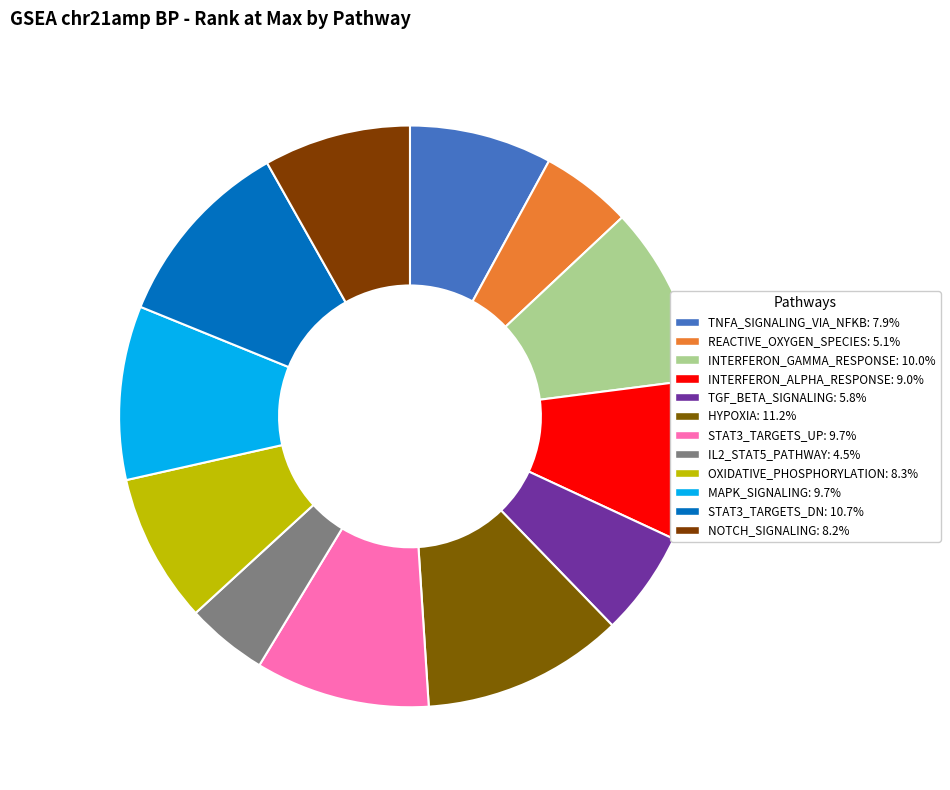

Rank the categories by value from highest to lowest.

HYPOXIA, STAT3_TARGETS_DN, INTERFERON_GAMMA_RESPONSE, STAT3_TARGETS_UP, MAPK_SIGNALING, INTERFERON_ALPHA_RESPONSE, OXIDATIVE_PHOSPHORYLATION, NOTCH_SIGNALING, TNFA_SIGNALING_VIA_NFKB, TGF_BETA_SIGNALING, REACTIVE_OXYGEN_SPECIES, IL2_STAT5_PATHWAY